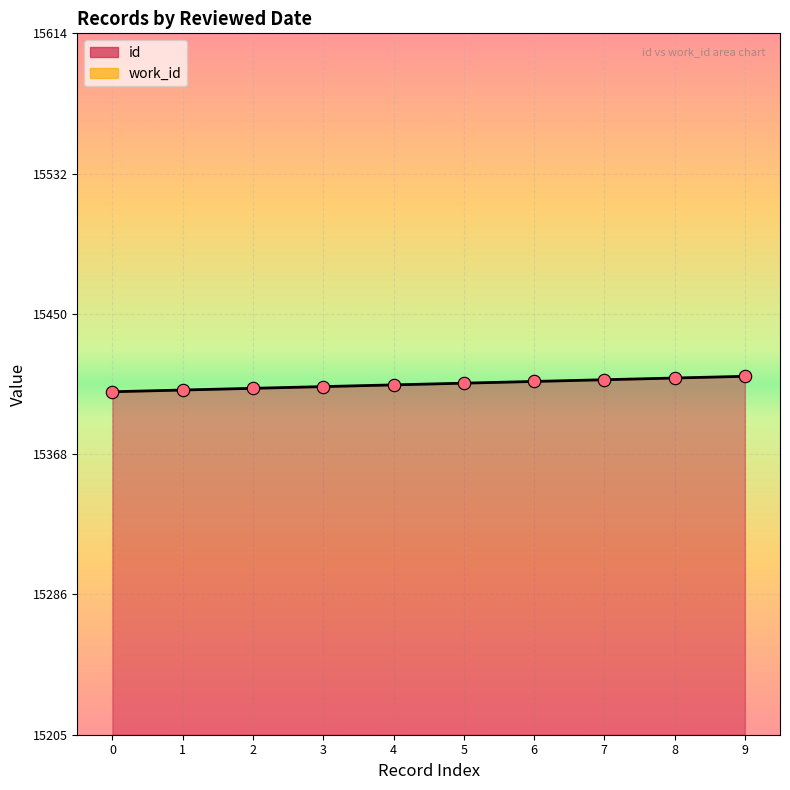

What is the total value across all series at 1?

21181